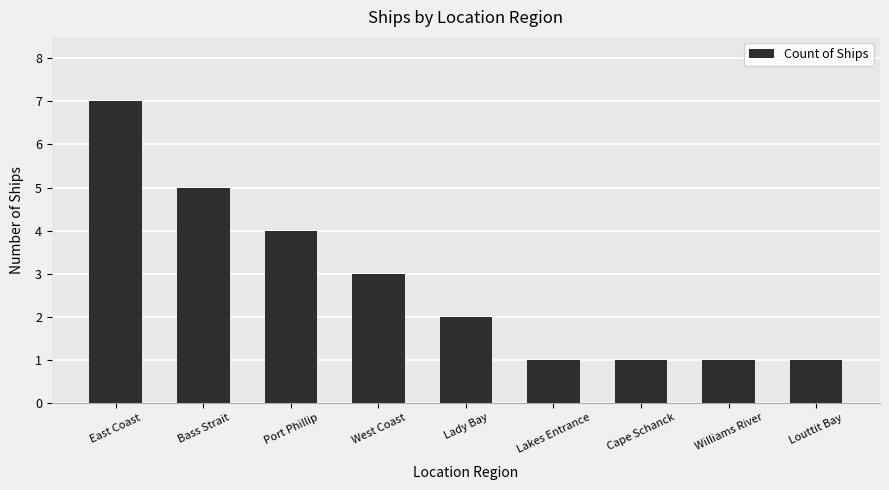

Read the value at East Coast.

7